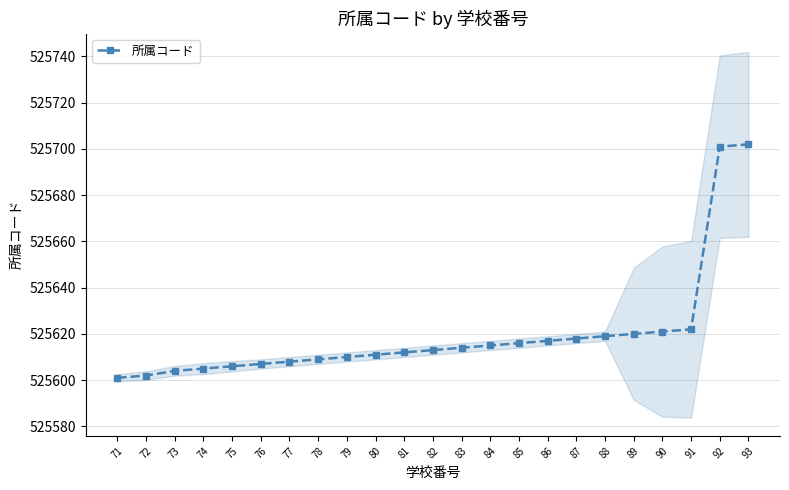

Rank the categories by value from lowest to highest.

71, 72, 73, 74, 75, 76, 77, 78, 79, 80, 81, 82, 83, 84, 85, 86, 87, 88, 89, 90, 91, 92, 93